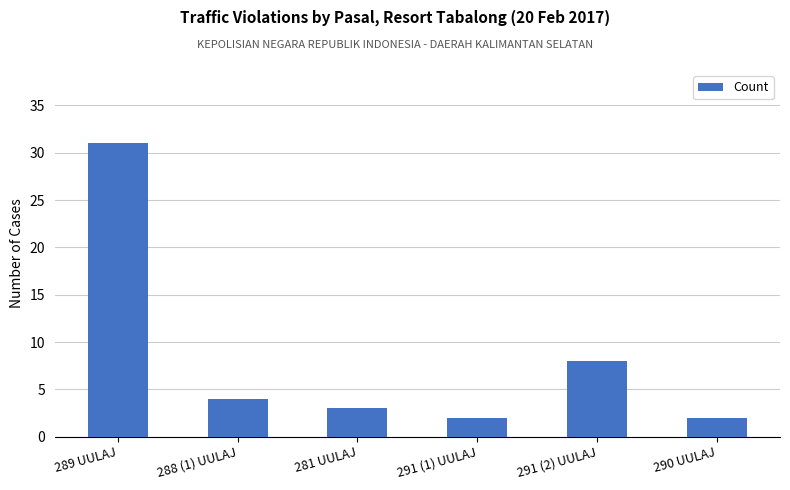

How many data points are less than 4?

3